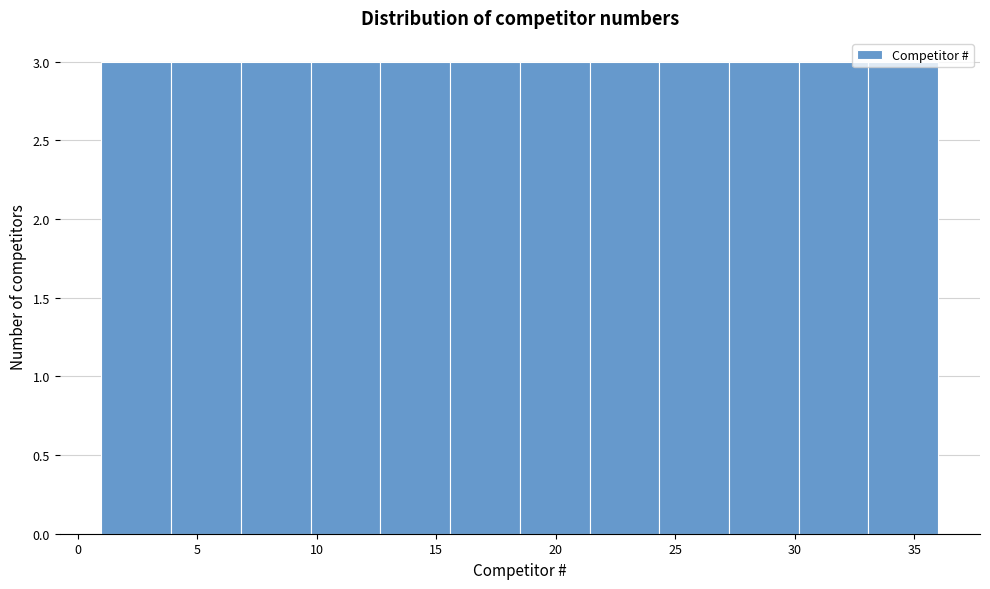

Reading left to right, transcribe this chart: for each bar, give the range it covers on the x-axis and its height. Neither the bar edges nor the heights are printed on the chart, so give them approximately, as read against the axes.

1.0 to 4.0: 3
4.0 to 7.0: 3
7.0 to 10.0: 3
10.0 to 12.5: 3
12.5 to 15.5: 3
15.5 to 18.5: 3
18.5 to 21.5: 3
21.5 to 24.5: 3
24.5 to 27.5: 3
27.5 to 30.0: 3
30.0 to 33.0: 3
33.0 to 36.0: 3